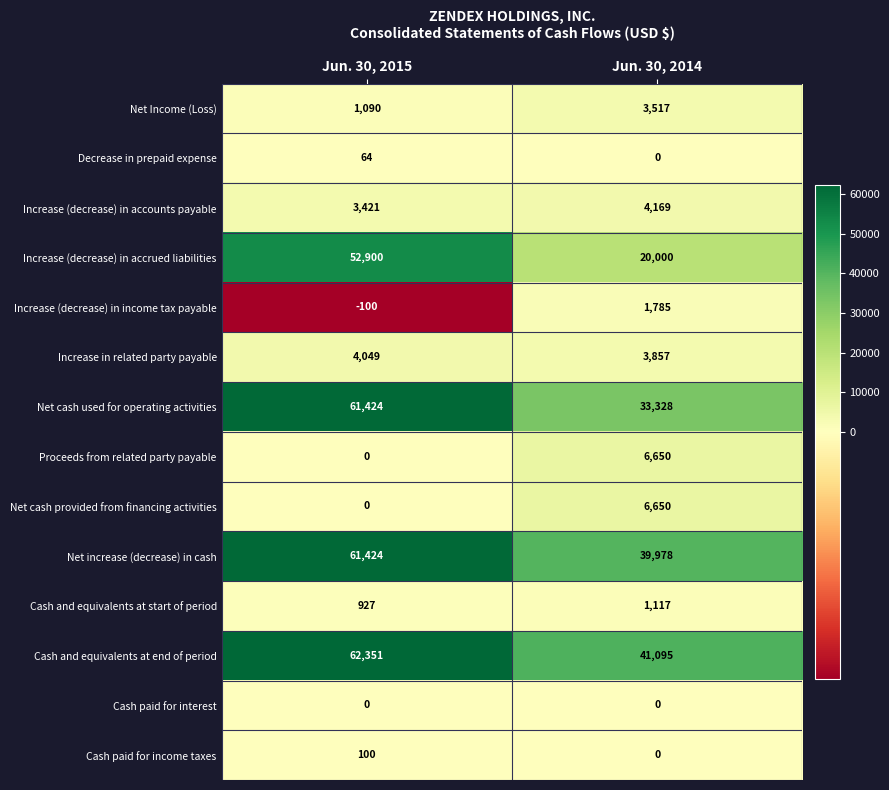

What is the difference between the highest and lowest values at Jun. 30, 2014?

41095